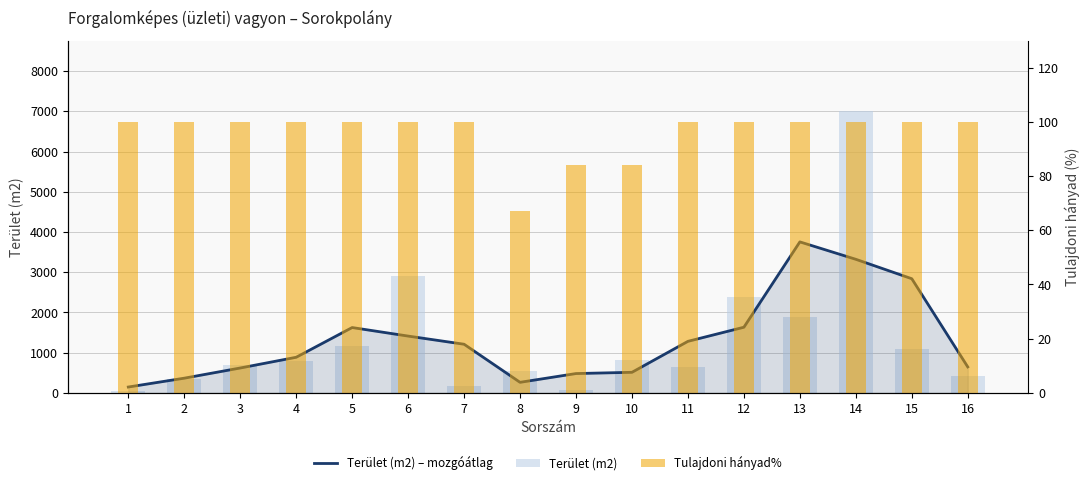

What is the spread (max minus min) of values at 10?

735.9